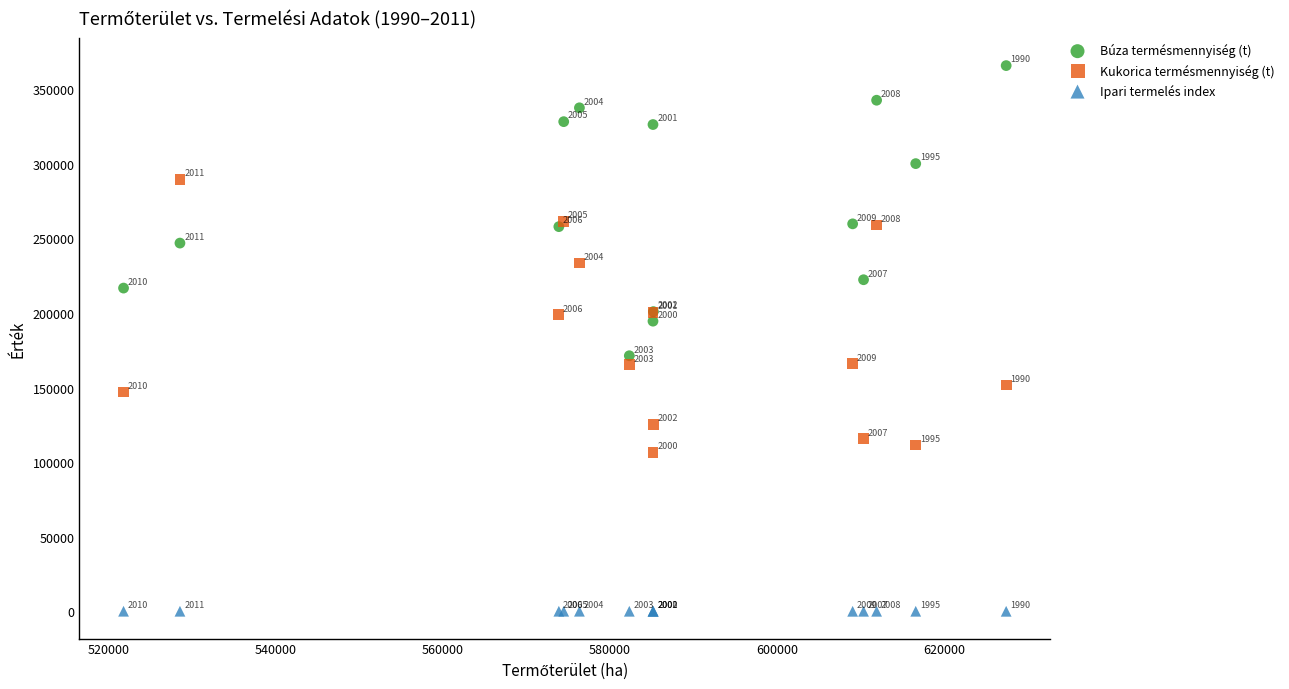

What is the X range (max minus min) for the scatter plot?

105600.0